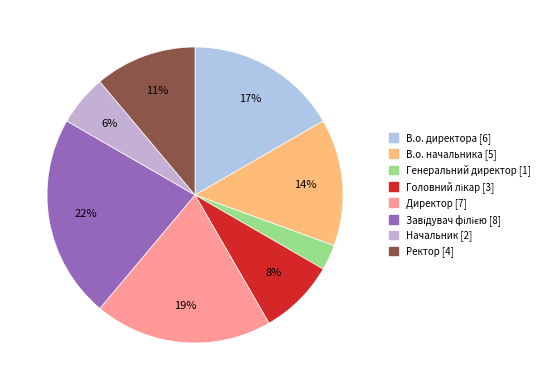

Which has a higher value, Директор or Генеральний директор?

Директор